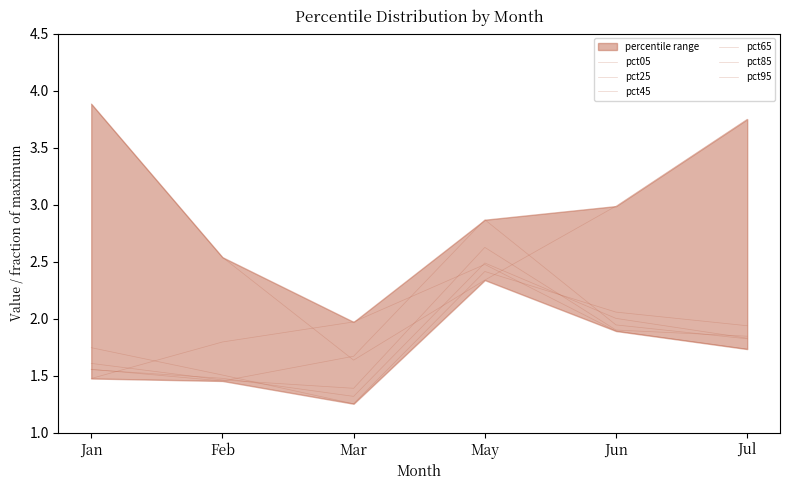

List the labels in order of pct25 value, largest first.

May, Jun, Jul, Jan, Feb, Mar